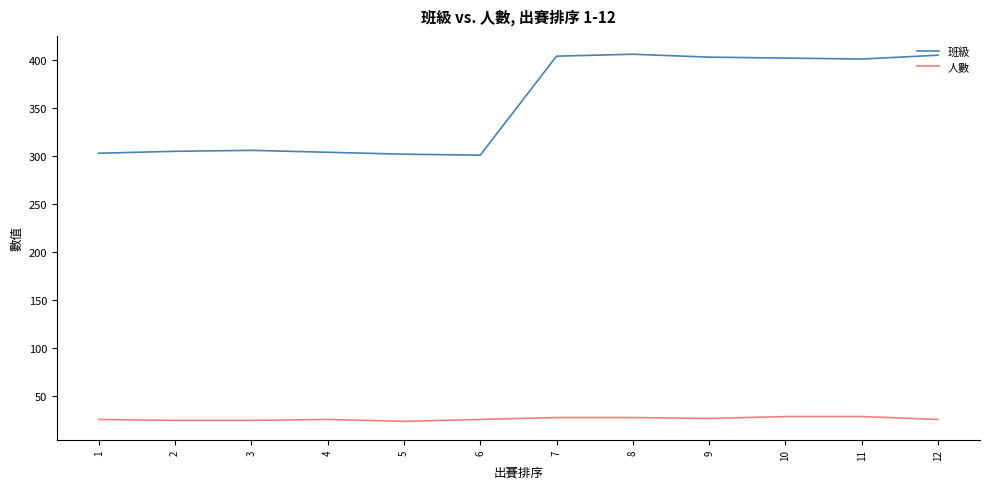

Count the number of categories in the chart.

12